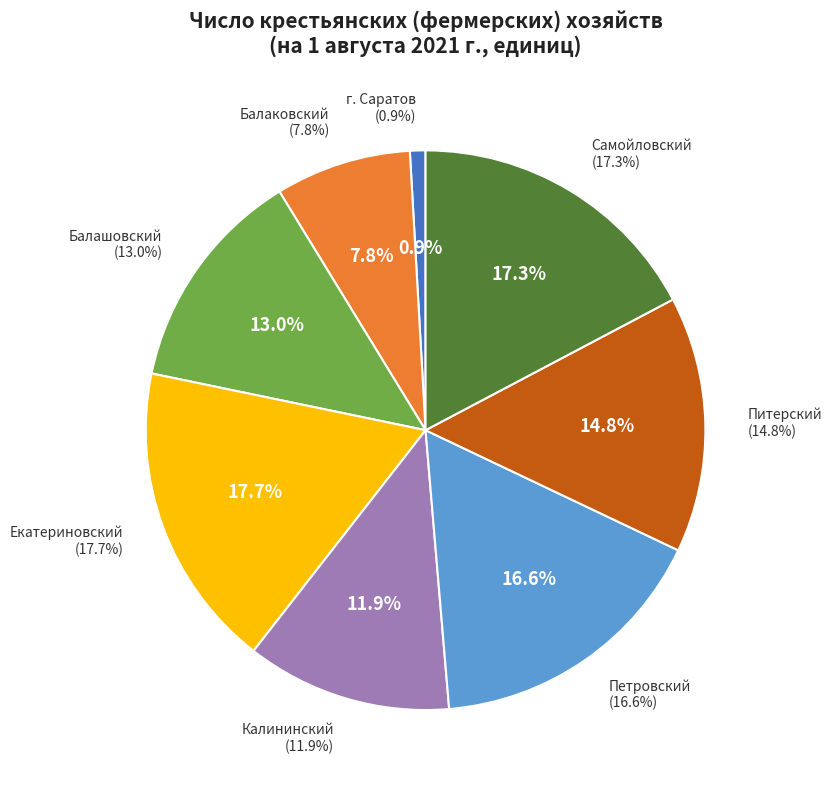

Which slice is the smallest?

г. Саратов